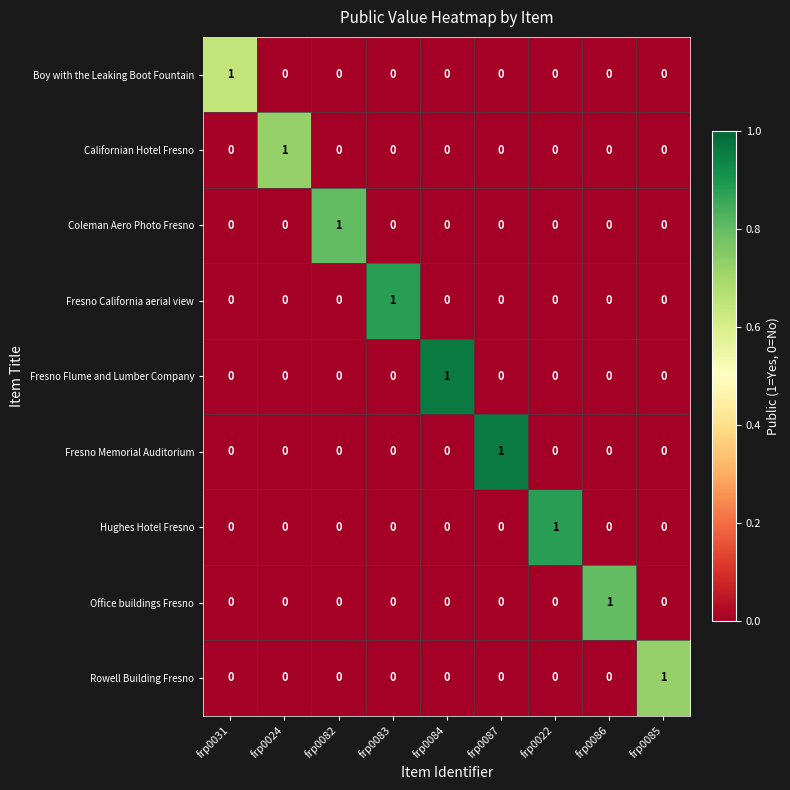

True or false: Fresno Memorial Auditorium has a value of 1 at frp0086.

False